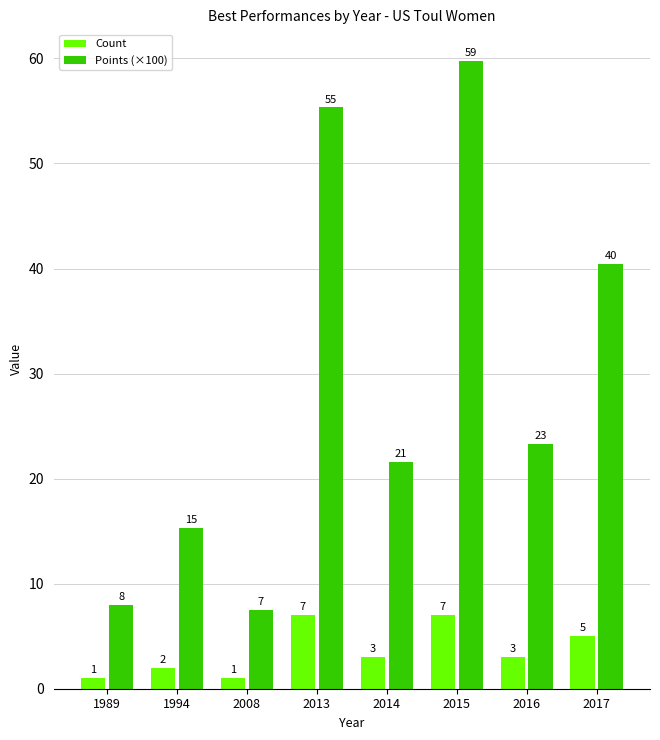

What is the sum of all Count values?

29.0